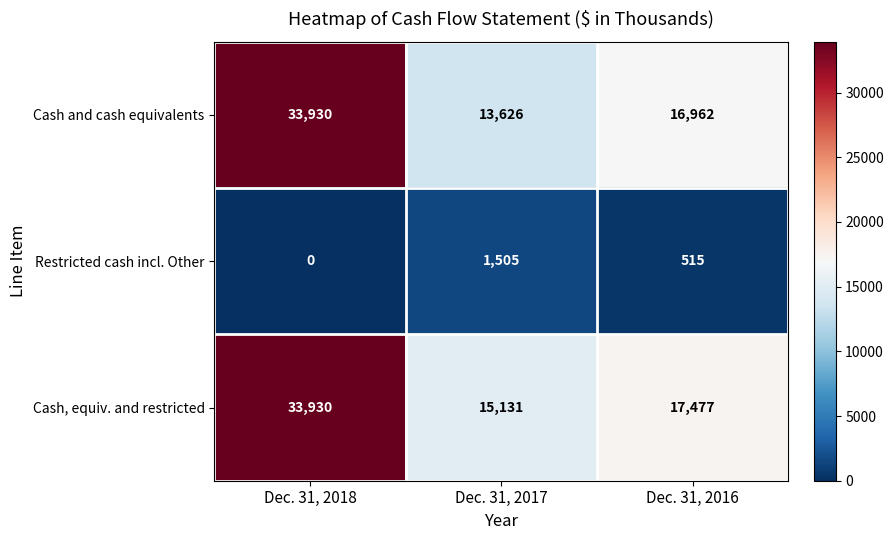

At which label does Cash, equiv. and restricted first exceed 17477?

Dec. 31, 2018